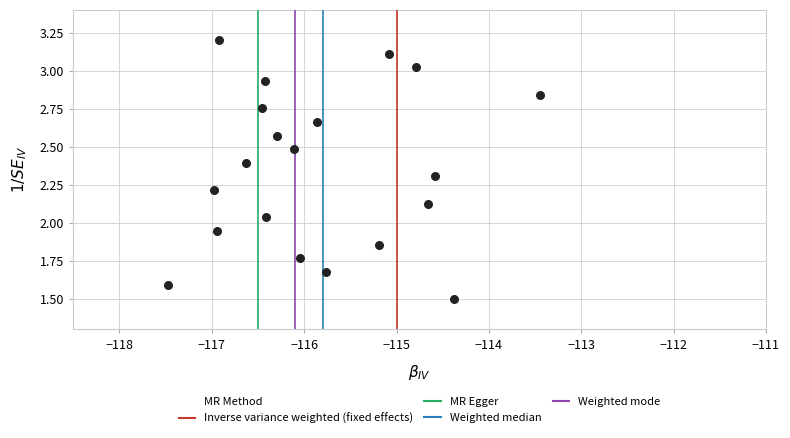

What is the range of X values (max minus min)?

4.0